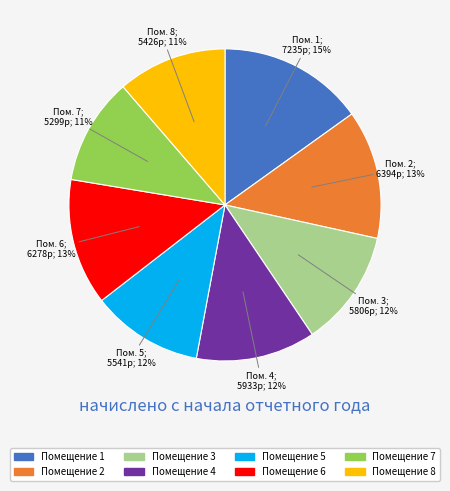

Is Помещение 3 the majority of the pie?

No